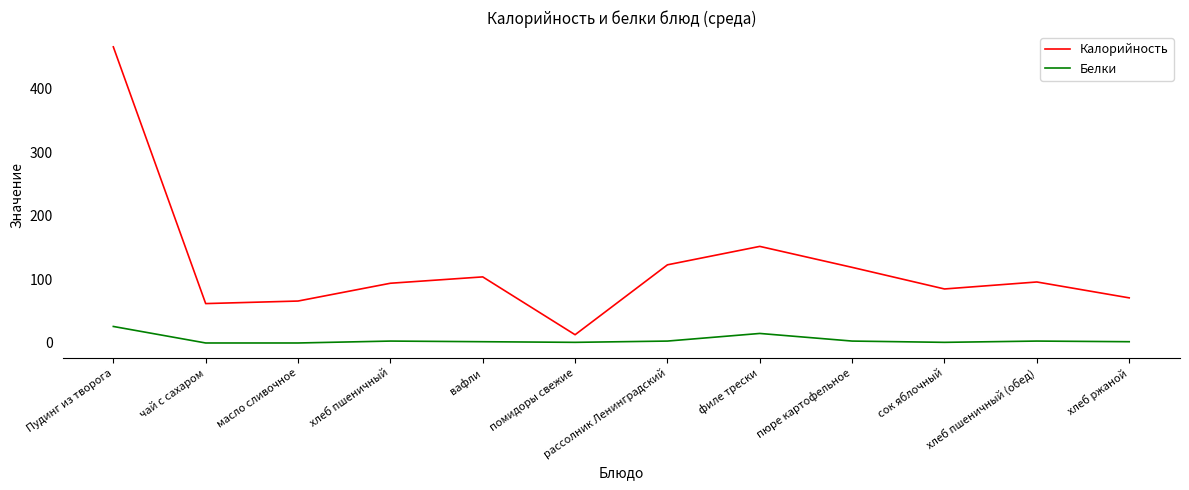

At which label does Калорийность reach its minimum?

помидоры свежие